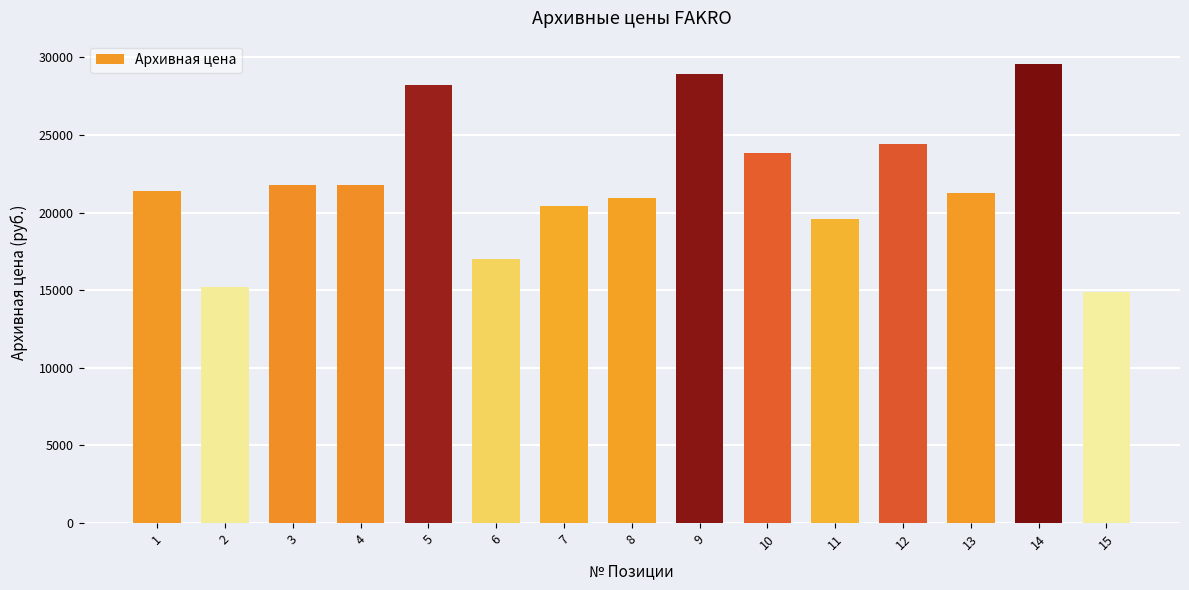

What is the smallest value displayed?

14915